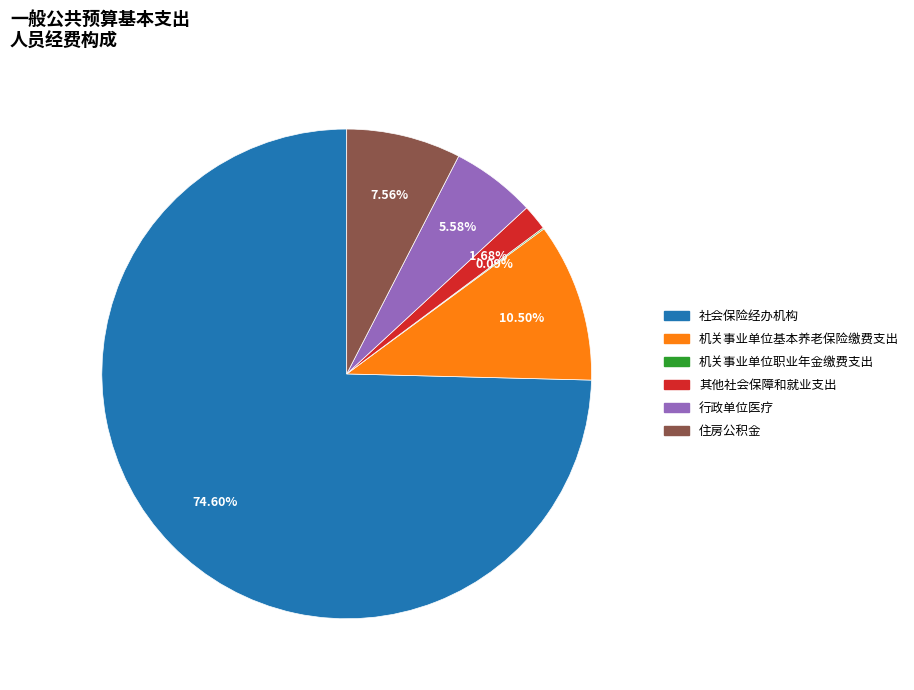

Which slice is the largest?

社会保险经办机构